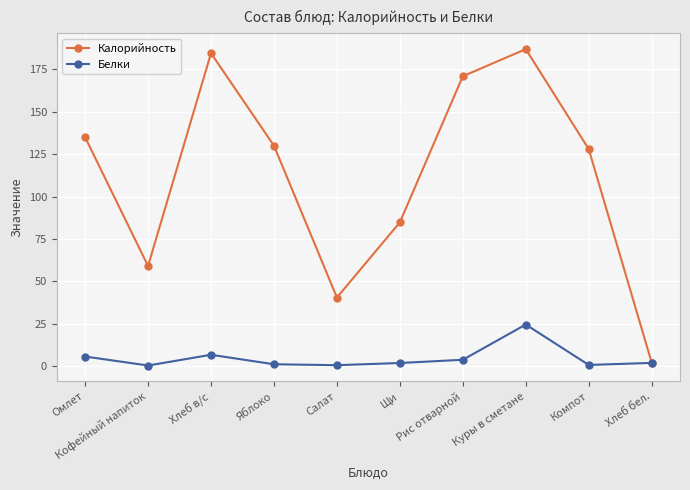

Rank the series at Кофейный напиток from lowest to highest value.

Белки, Калорийность